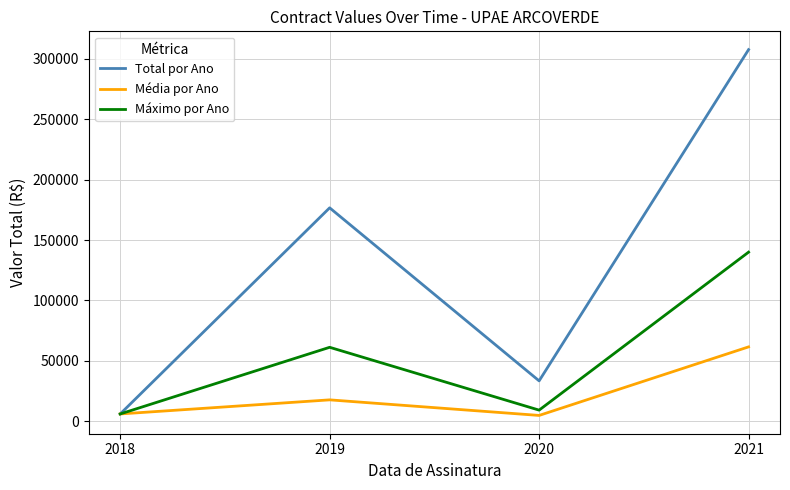

What is the sum of all Média por Ano values?

89987.4